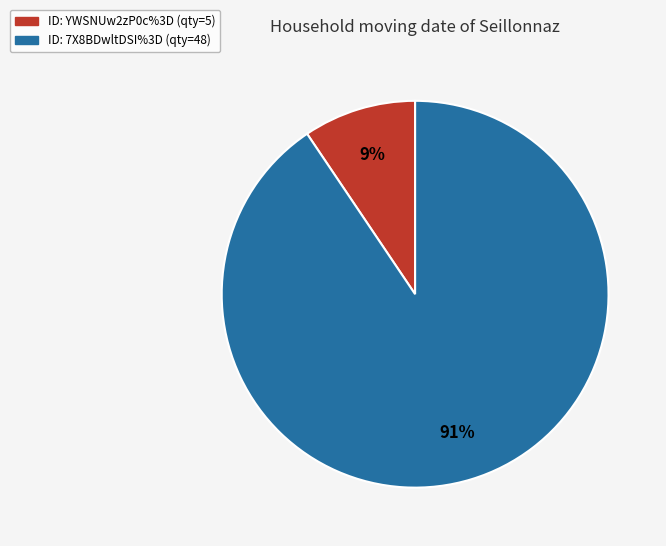

Does any single category account for the majority?

Yes